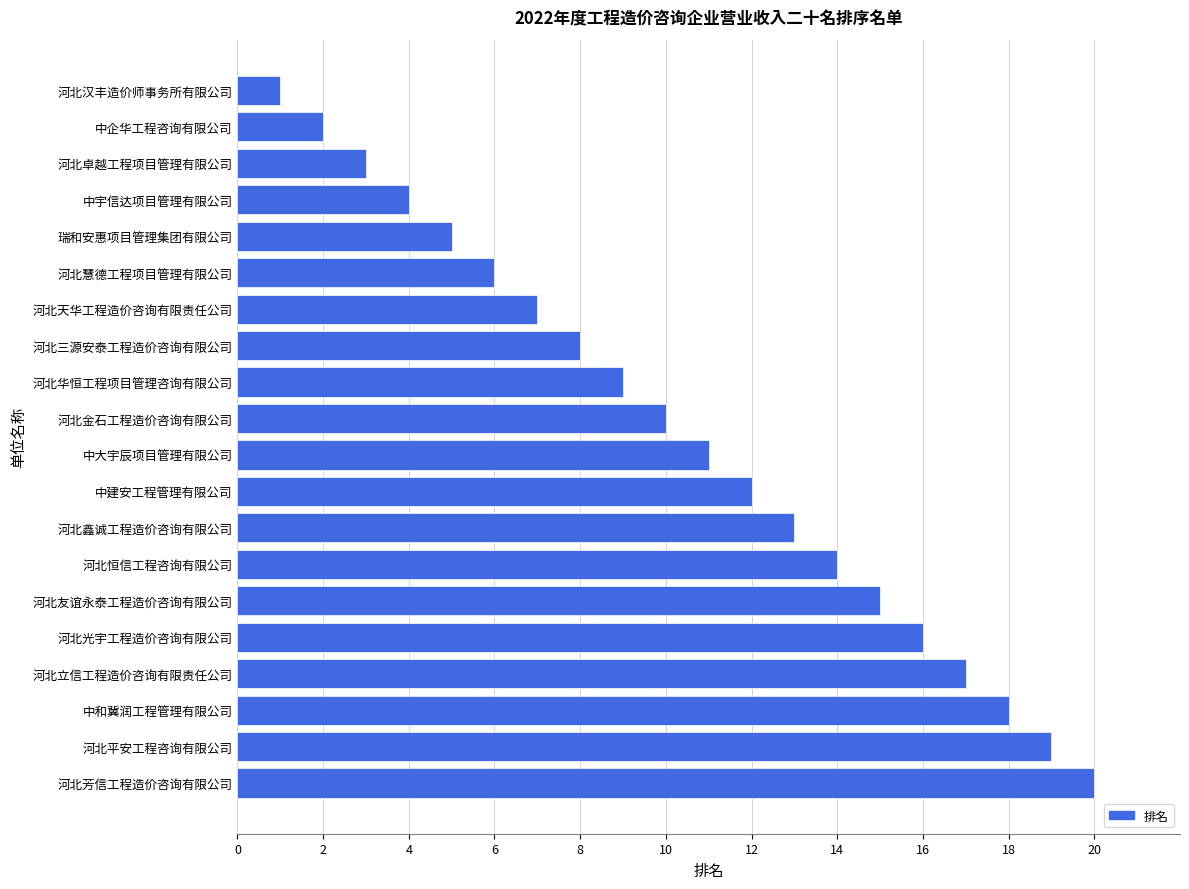

Rank the categories by value from highest to lowest.

河北芳信工程造价咨询有限公司, 河北平安工程咨询有限公司, 中和冀润工程管理有限公司, 河北立信工程造价咨询有限责任公司, 河北光宇工程造价咨询有限公司, 河北友谊永泰工程造价咨询有限公司, 河北恒信工程咨询有限公司, 河北鑫诚工程造价咨询有限公司, 中建安工程管理有限公司, 中大宇辰项目管理有限公司, 河北金石工程造价咨询有限公司, 河北华恒工程项目管理咨询有限公司, 河北三源安泰工程造价咨询有限公司, 河北天华工程造价咨询有限责任公司, 河北慧德工程项目管理有限公司, 瑞和安惠项目管理集团有限公司, 中宇信达项目管理有限公司, 河北卓越工程项目管理有限公司, 中企华工程咨询有限公司, 河北汉丰造价师事务所有限公司